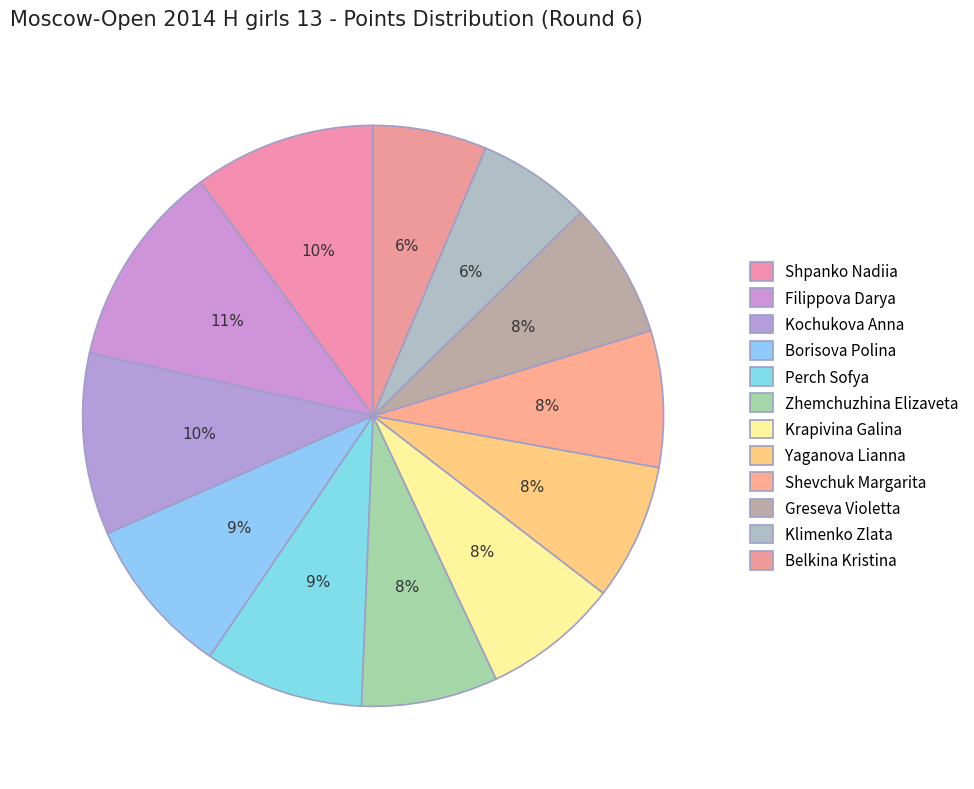

What is the smallest slice in the pie chart?

Klimenko Zlata